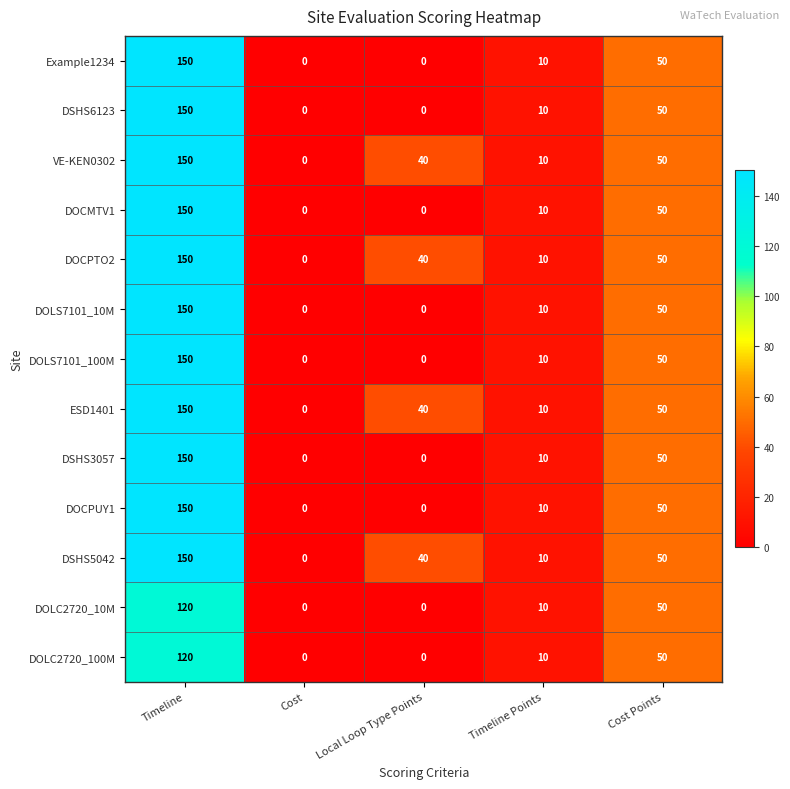

At which category is the sum across all series the highest?

Timeline